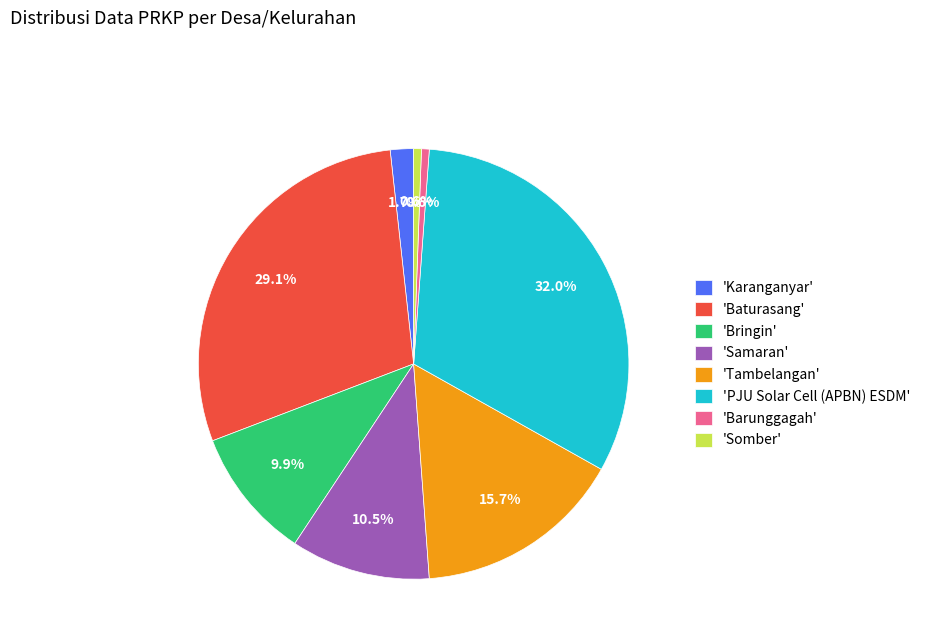

What portion of the pie excludes 'Barunggagah'?

99.4%